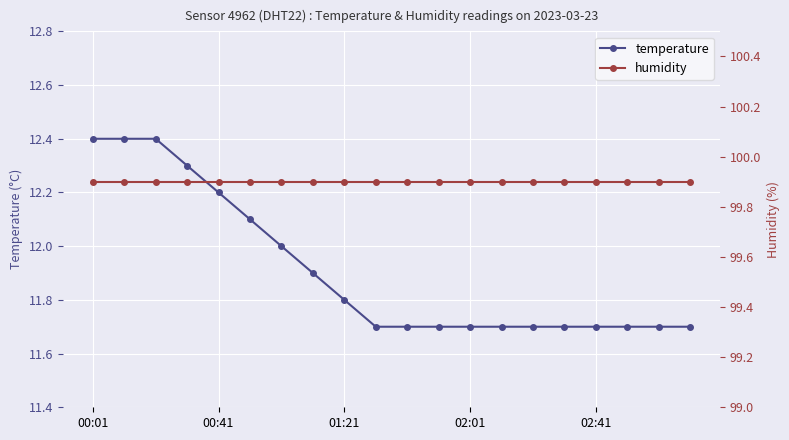

What is the lowest value of the temperature series?

11.7